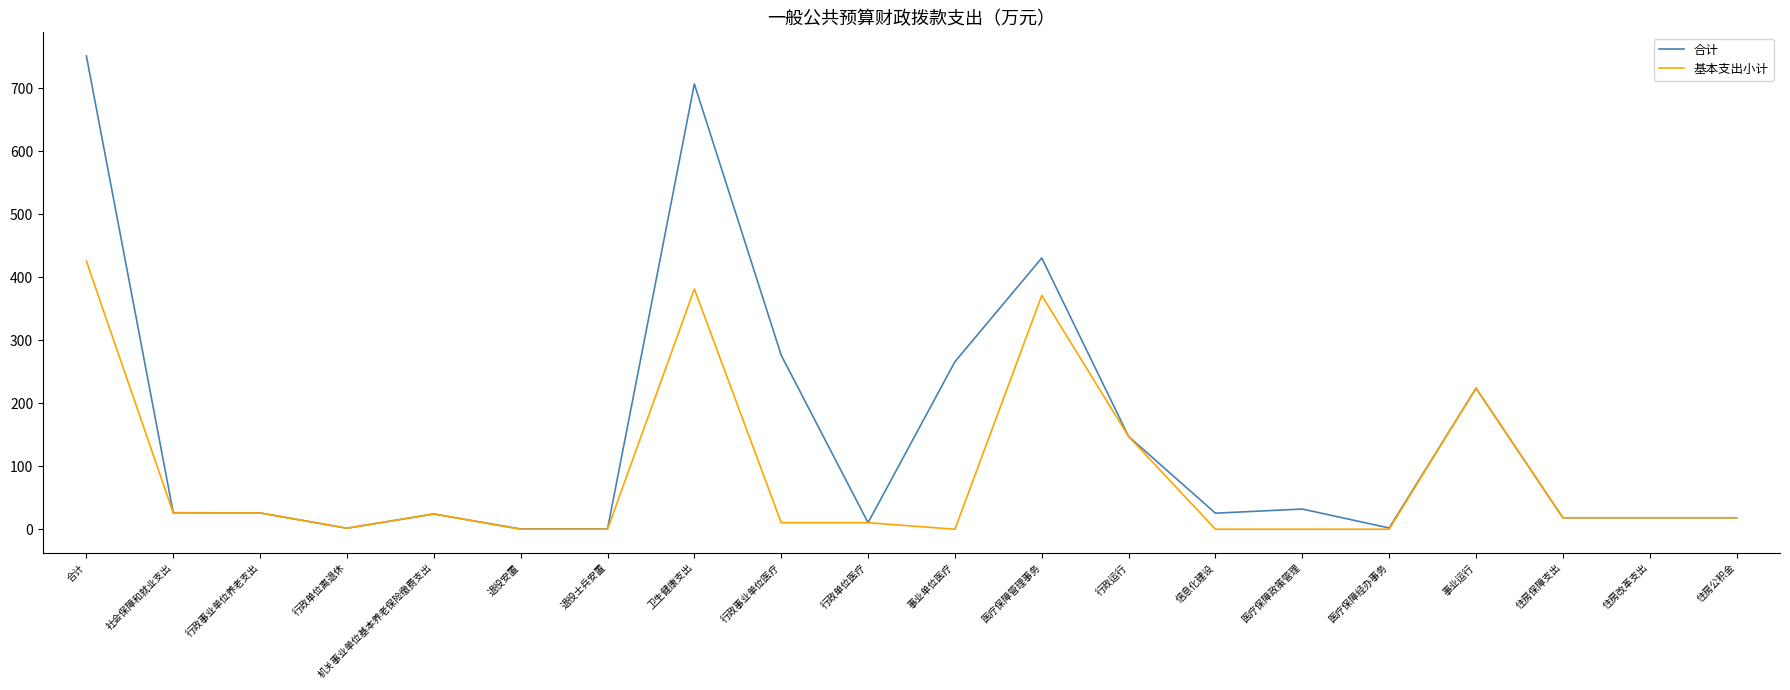

List the series in order of their overall mean, highest first.

合计, 基本支出小计